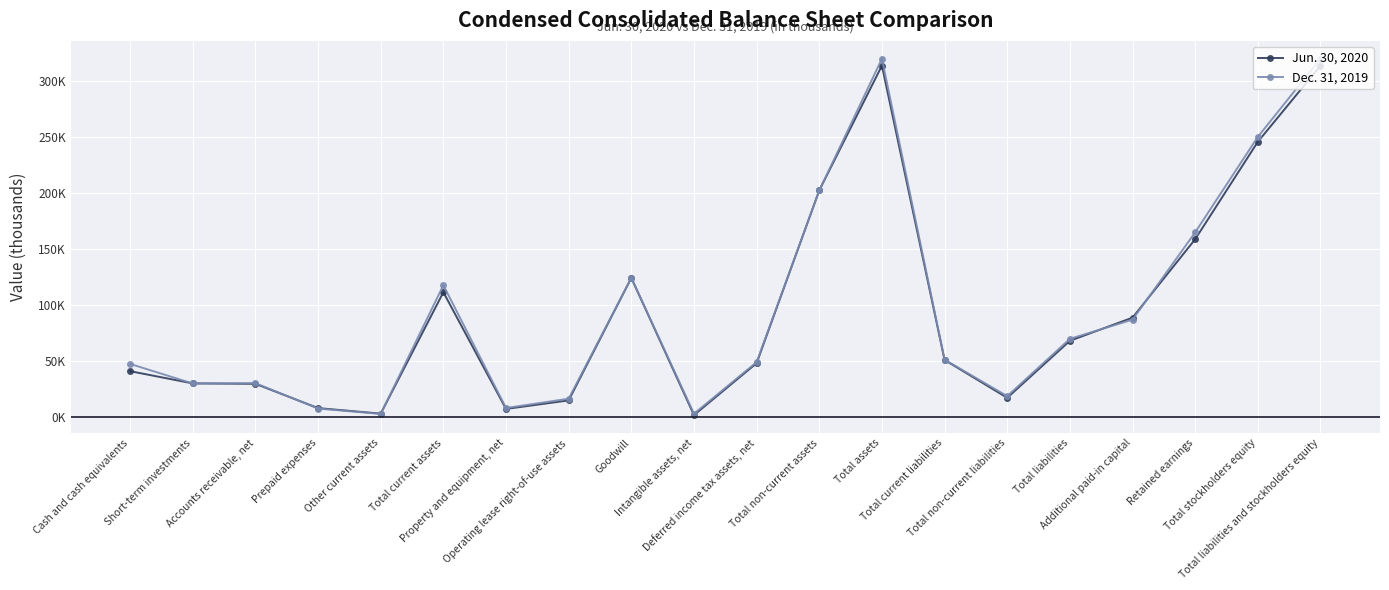

At which label does Jun. 30, 2020 reach its peak?

Total assets